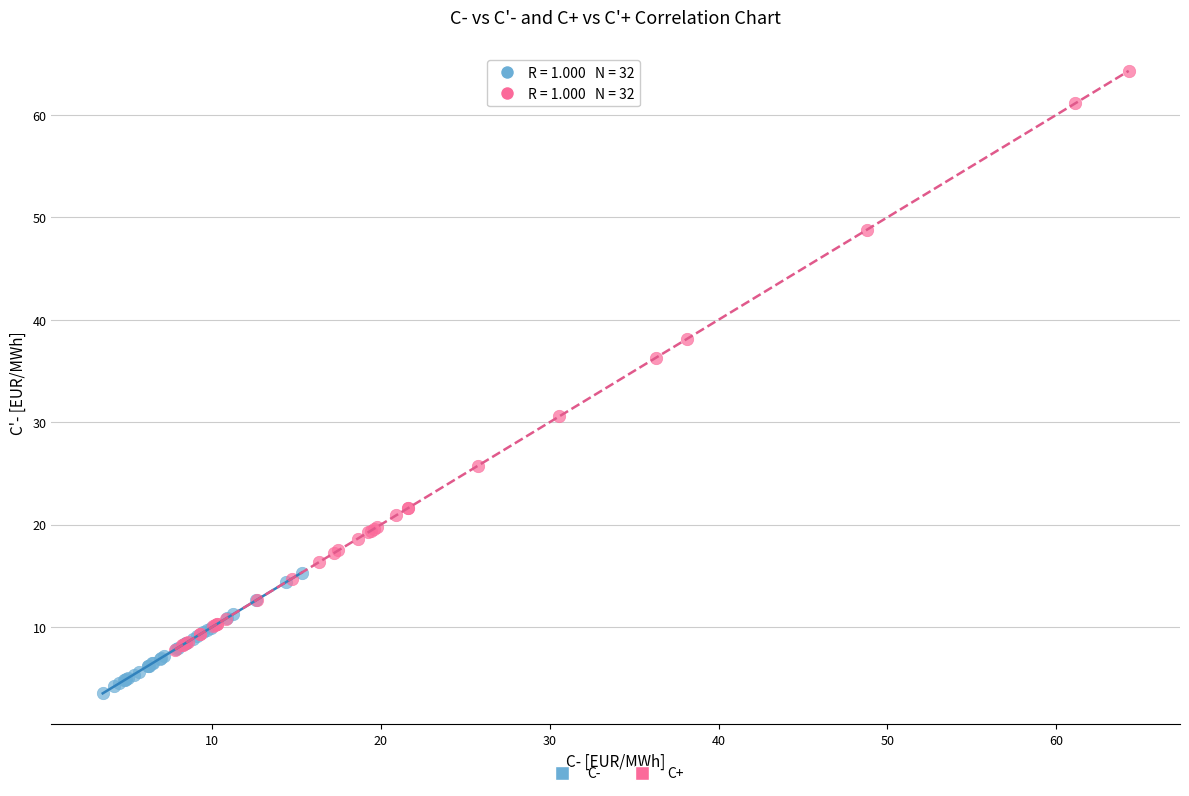

Which series has the largest Y range (max minus min)?

C+